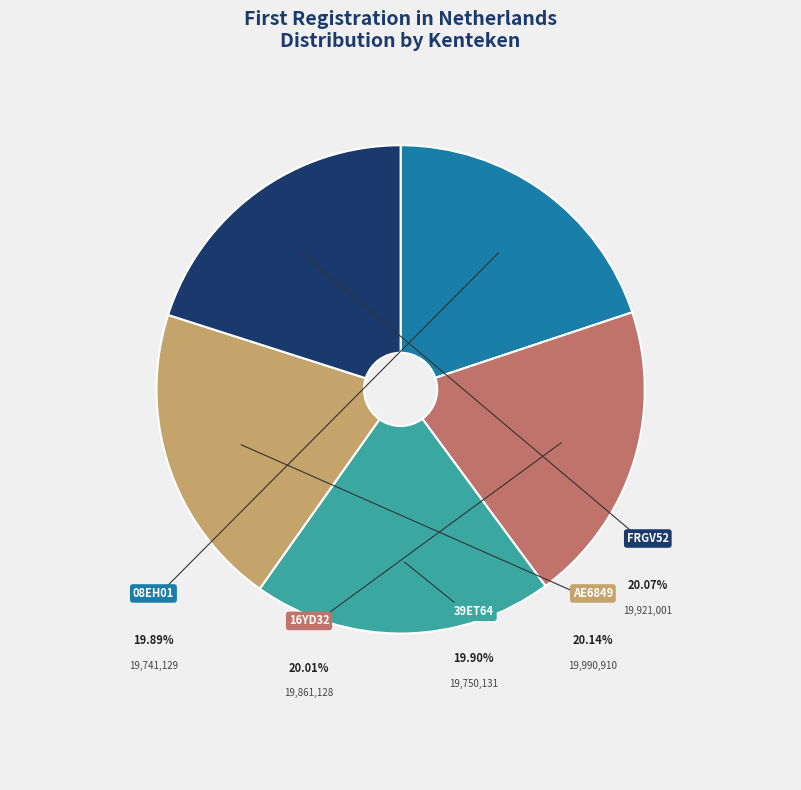

What is the ratio of the value at AE6849 to the value at 08EH01?

1.0